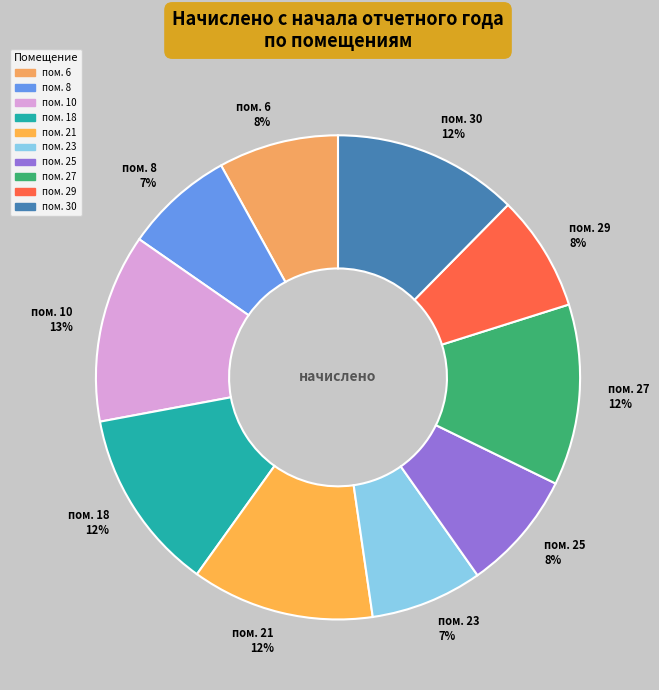

Is it true that пом. 8 7% is 16% of the pie?

False